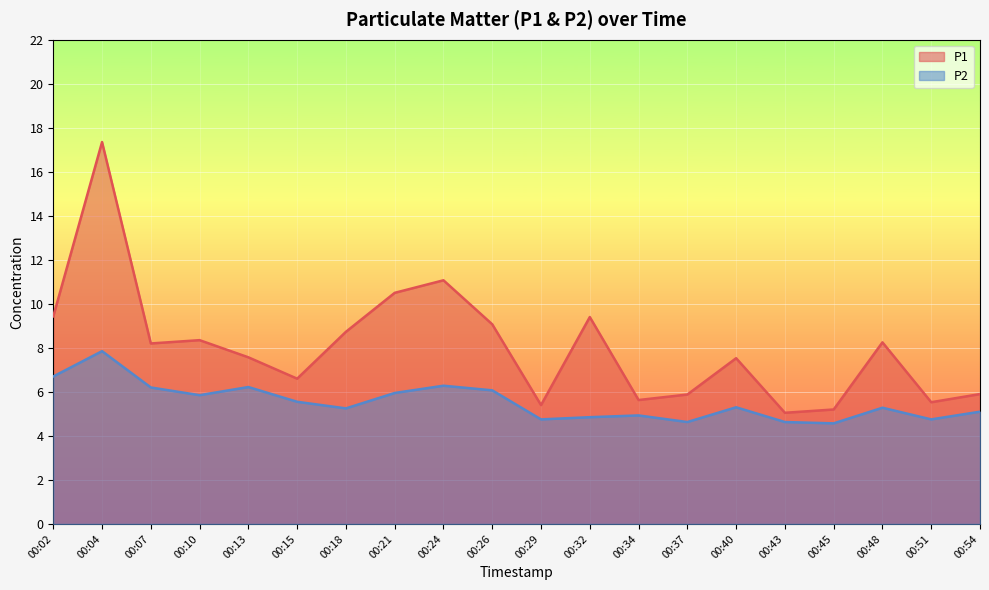

At which label does P1 first exceed 8?

00:02